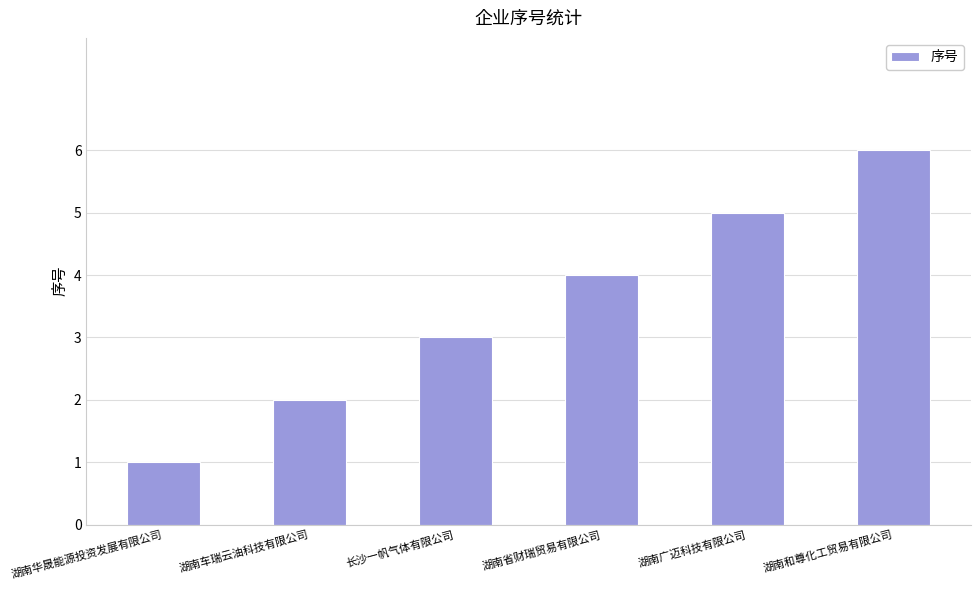

Does the chart contain stacked bars?

No